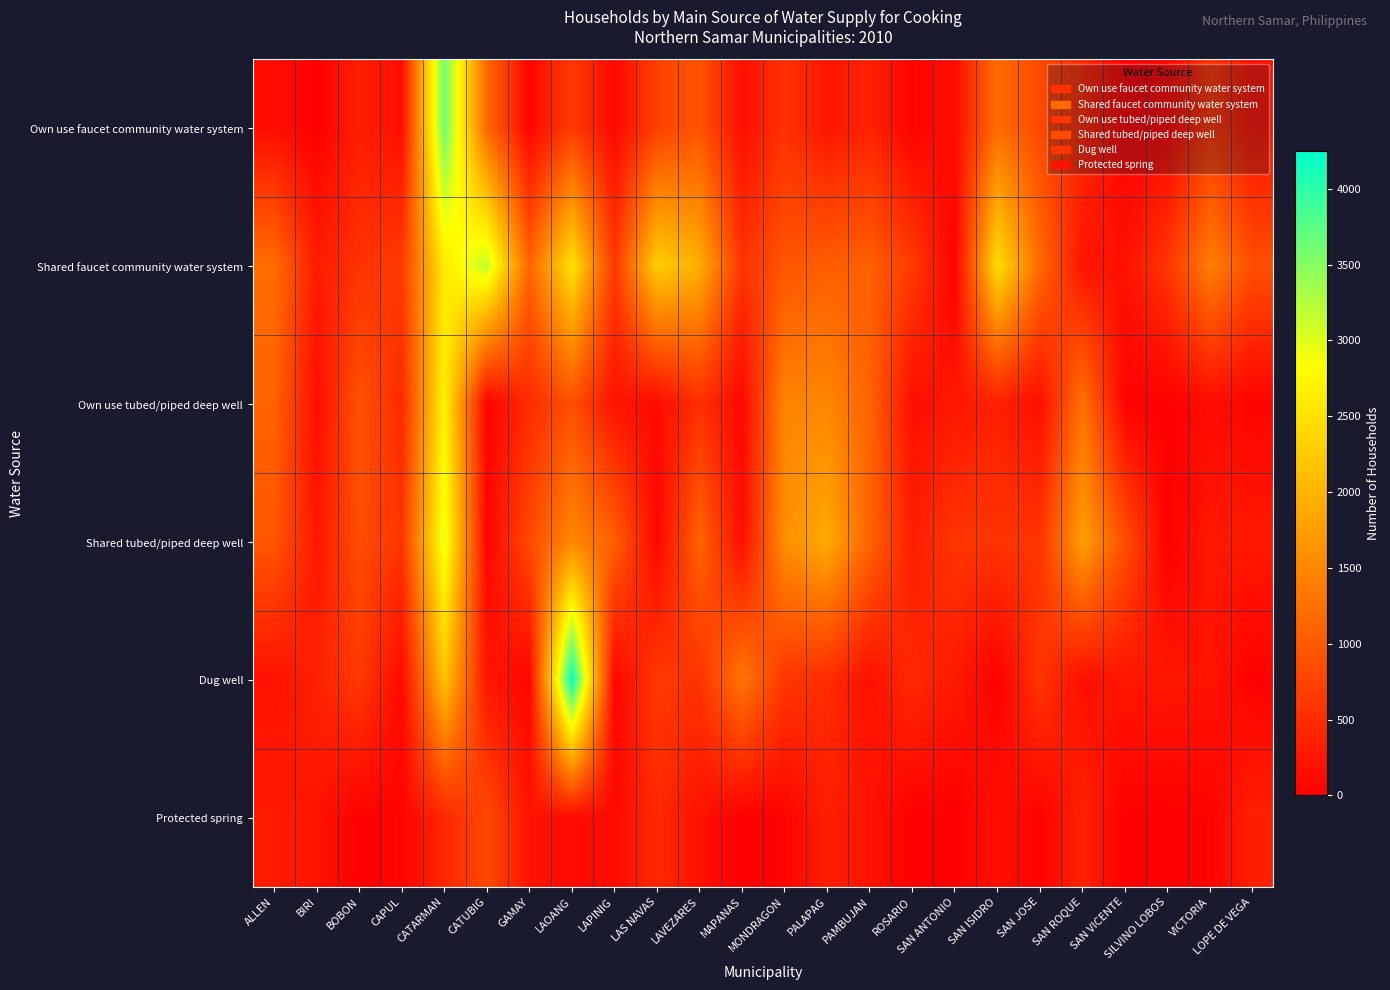

At LOPE DE VEGA, list the series in order from smallest to largest.

Dug well, Own use tubed/piped deep well, Own use faucet community water system, Shared tubed/piped deep well, Protected spring, Shared faucet community water system